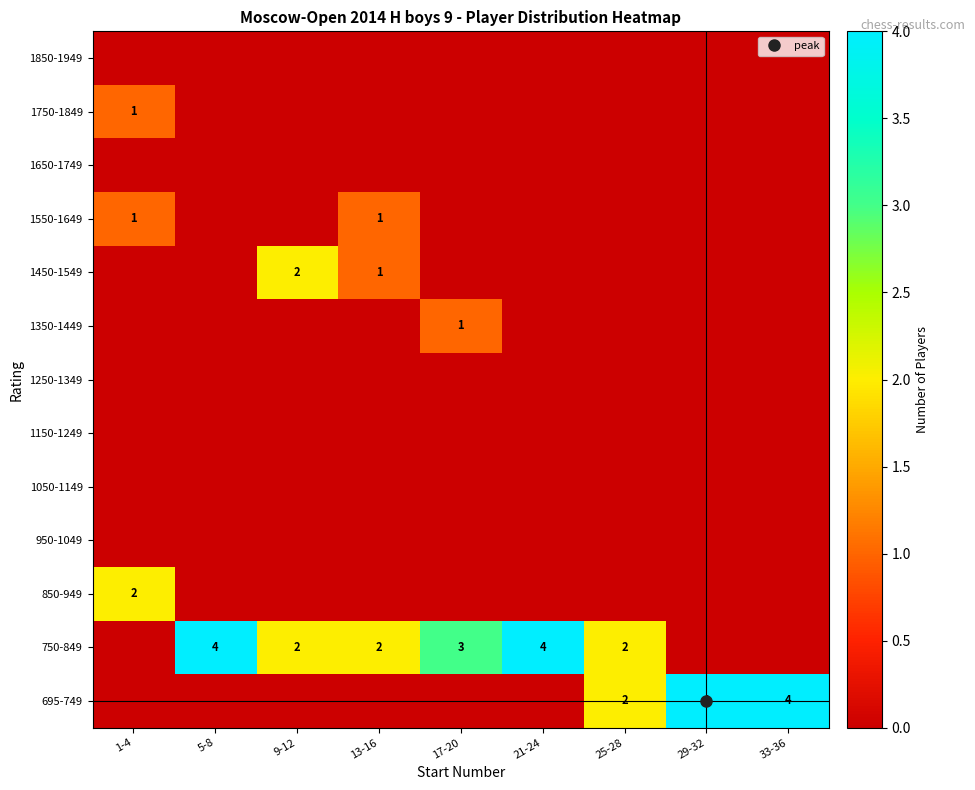

True or false: 1750-1849 has a value of 0 at 17-20.

True